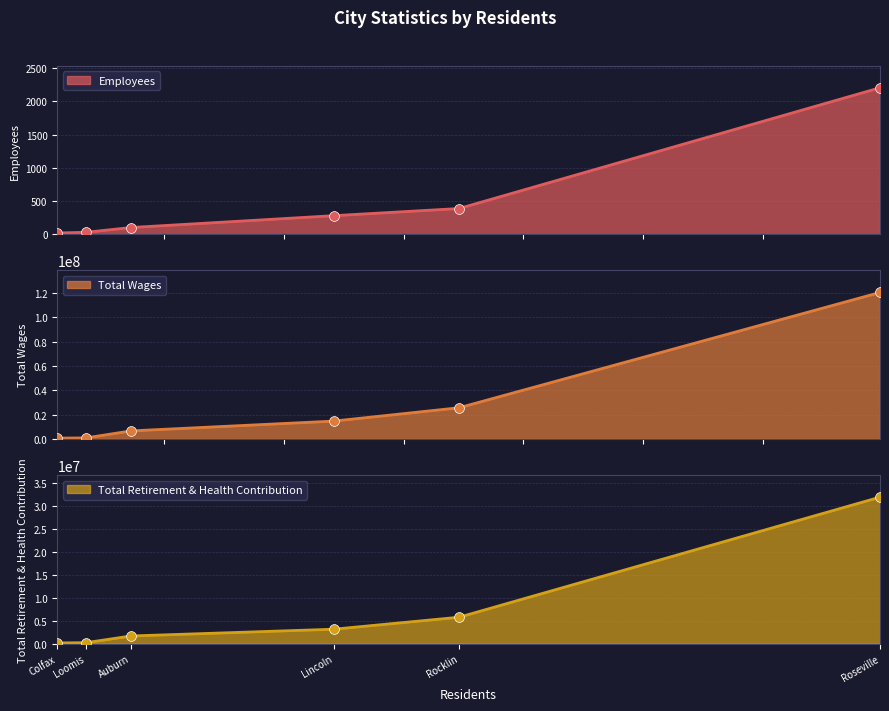

Which series has the largest total across all categories?

Total Wages